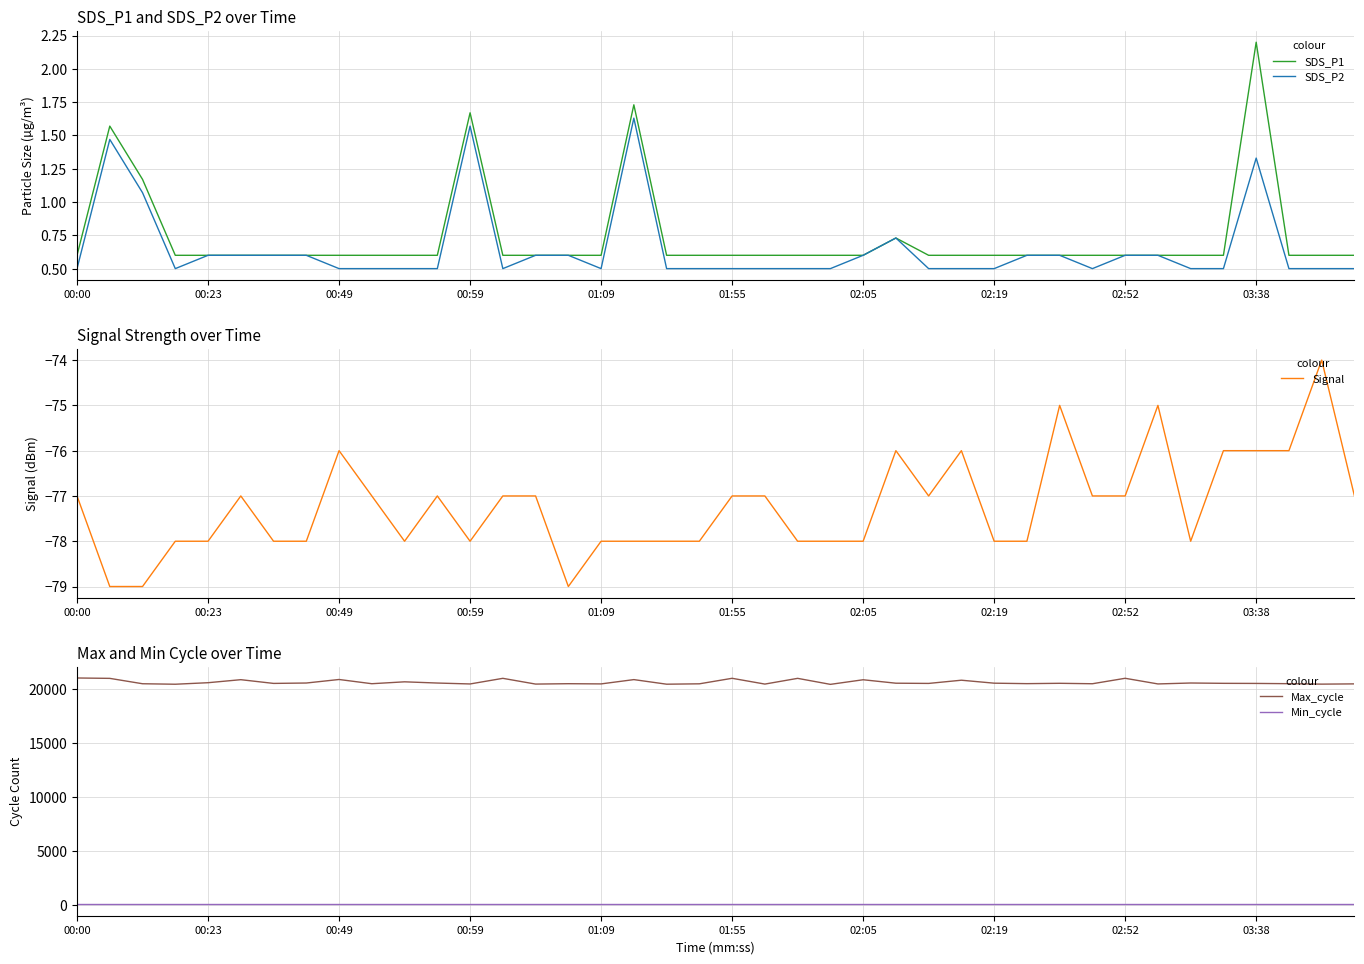

Reading right to left, transcribe all the data shown in this chart.

SDS_P1: 0.6	0.6	0.6	2.2	0.6	0.6	0.6	0.6	0.6	0.6	0.6	0.6	0.6	0.6	0.7	0.6	0.6	0.6	0.6	0.6	0.6	0.6	1.7	0.6	0.6	0.6	0.6	1.7	0.6	0.6	0.6	0.6	0.6	0.6	0.6	0.6	0.6	1.2	1.6	0.6
SDS_P2: 0.5	0.5	0.5	1.3	0.5	0.5	0.6	0.6	0.5	0.6	0.6	0.5	0.5	0.5	0.7	0.6	0.5	0.5	0.5	0.5	0.5	0.5	1.6	0.5	0.6	0.6	0.5	1.6	0.5	0.5	0.5	0.5	0.6	0.6	0.6	0.6	0.5	1.1	1.5	0.5
Signal: -77.0	-74.0	-76.0	-76.0	-76.0	-78.0	-75.0	-77.0	-77.0	-75.0	-78.0	-78.0	-76.0	-77.0	-76.0	-78.0	-78.0	-78.0	-77.0	-77.0	-78.0	-78.0	-78.0	-78.0	-79.0	-77.0	-77.0	-78.0	-77.0	-78.0	-77.0	-76.0	-78.0	-78.0	-77.0	-78.0	-78.0	-79.0	-79.0	-77.0
Max_cycle: 20448.0	20425.0	20466.0	20490.0	20499.0	20529.0	20443.0	20966.0	20461.0	20502.0	20470.0	20513.0	20788.0	20491.0	20511.0	20830.0	20404.0	20960.0	20430.0	20965.0	20454.0	20419.0	20844.0	20446.0	20465.0	20430.0	20962.0	20441.0	20526.0	20639.0	20464.0	20855.0	20528.0	20492.0	20837.0	20557.0	20416.0	20461.0	20959.0	20994.0
Min_cycle: 28.0	28.0	28.0	28.0	28.0	28.0	28.0	28.0	28.0	28.0	28.0	28.0	28.0	28.0	28.0	28.0	28.0	28.0	28.0	28.0	28.0	28.0	28.0	28.0	28.0	28.0	28.0	28.0	28.0	28.0	28.0	28.0	28.0	28.0	28.0	28.0	28.0	28.0	28.0	28.0